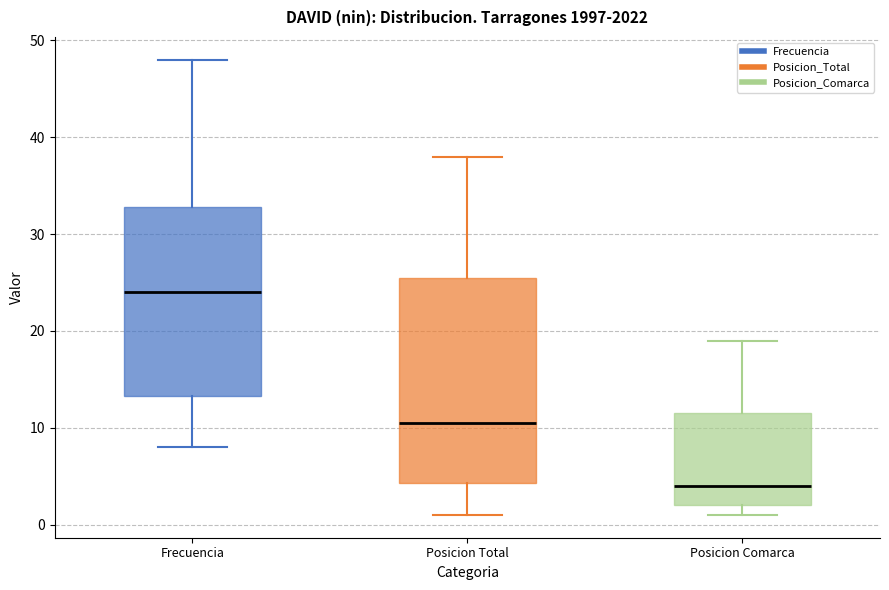

Where does the upper whisker of the box for Posicion Comarca end on the y-axis? The values are not printed on the chart, so give them approximately, as read against the axis.

19